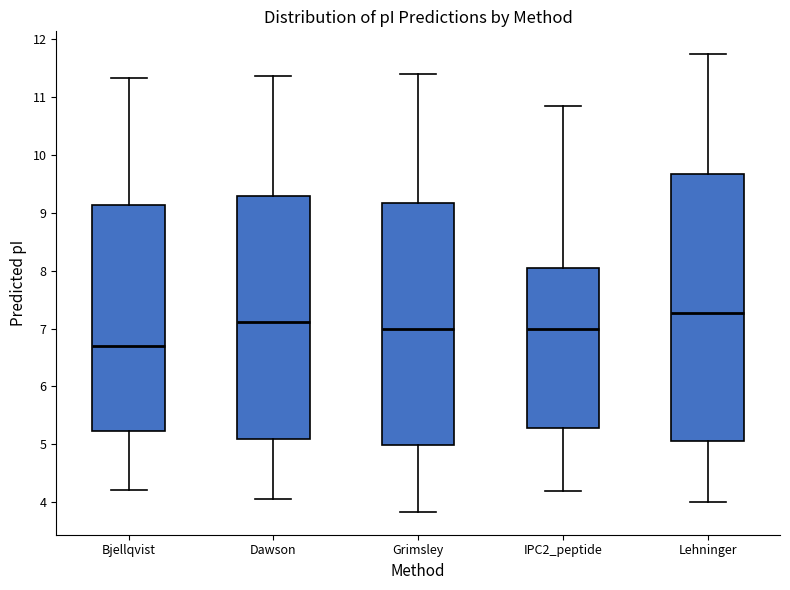

Reading left to right, transcribe this box plot: for each box, give where its median line is, the range the box spans, and where its two whiskers end, as read against the y-axis. The values are not printed on the chart, so give them approximately, as read against the axis.

Bjellqvist: median 6.7, box 5.2 to 9.1, whiskers 4.2 to 11.3
Dawson: median 7.1, box 5.1 to 9.3, whiskers 4.1 to 11.4
Grimsley: median 7.0, box 5.0 to 9.2, whiskers 3.8 to 11.4
IPC2_peptide: median 7.0, box 5.3 to 8.1, whiskers 4.2 to 10.8
Lehninger: median 7.3, box 5.1 to 9.7, whiskers 4.0 to 11.7